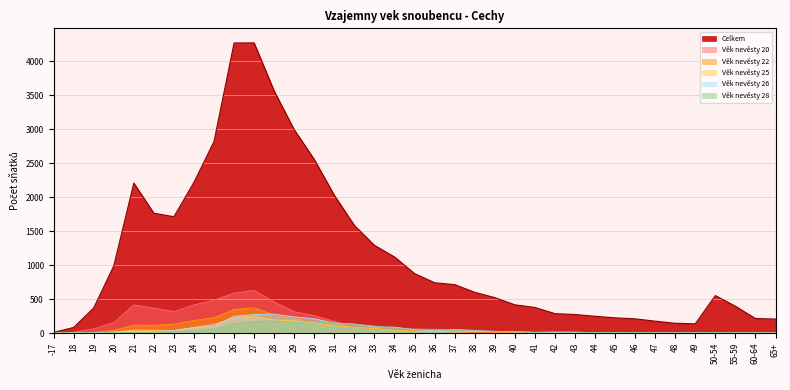

Which has a higher value, 25 or 38?

25